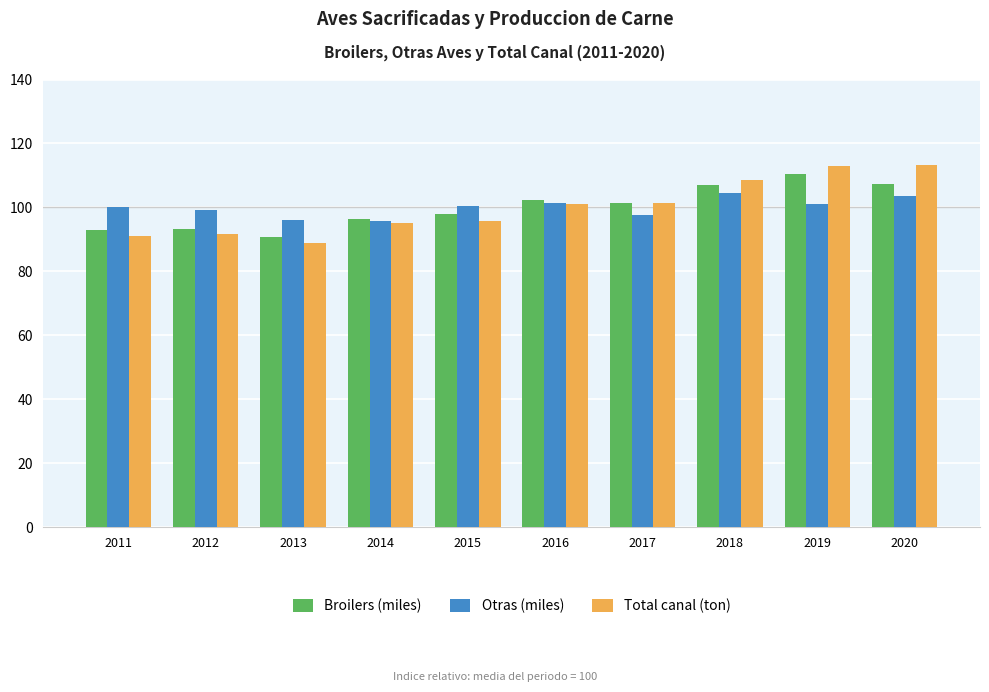

The Broilers (miles) series shows 110.4 at 2019. True or false?

True